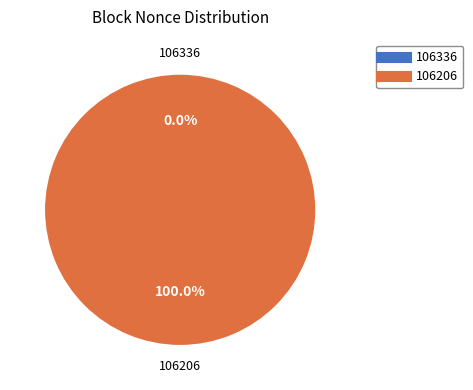

Does 106336 represent more than half of the total?

No